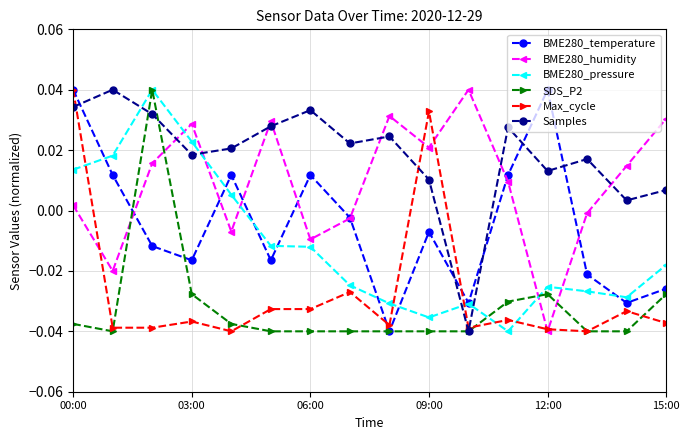

True or false: Max_cycle has more than 1 interior local peaks.

True